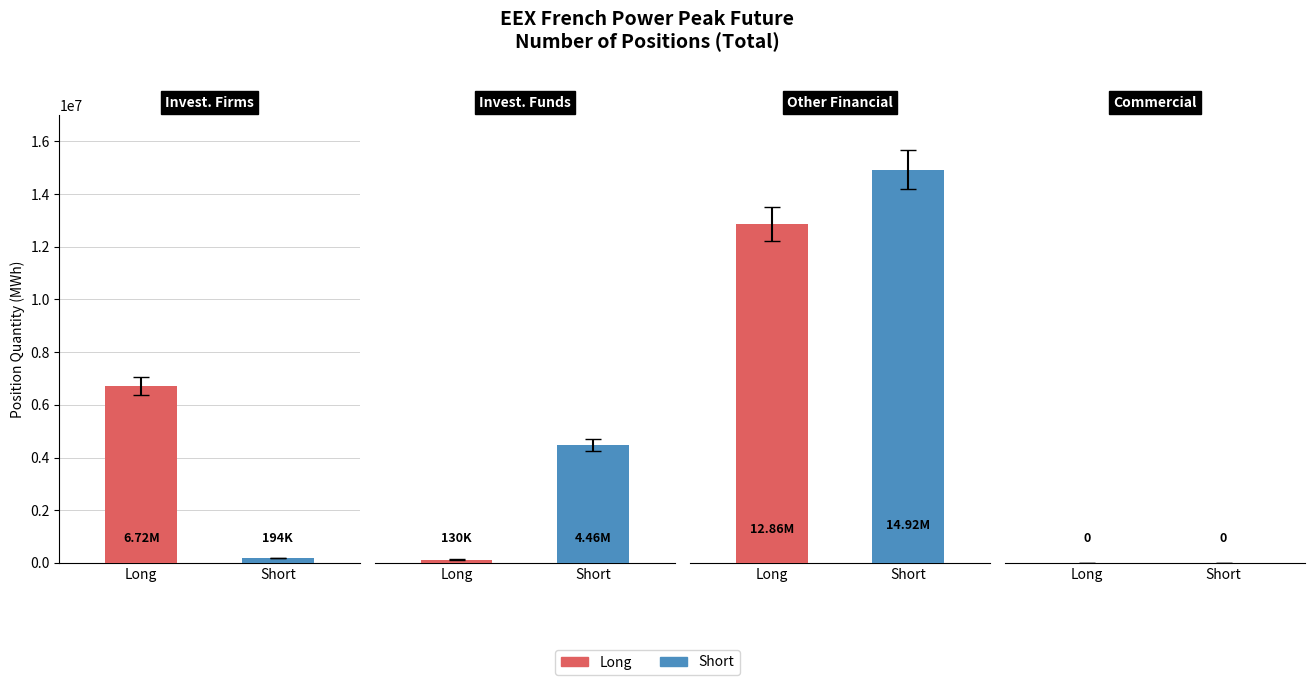

Reading left to right, what are all the values shown in this chart?

Long: 6722652	129624	12862740	0
Short: 193764	4463136	14919024	0